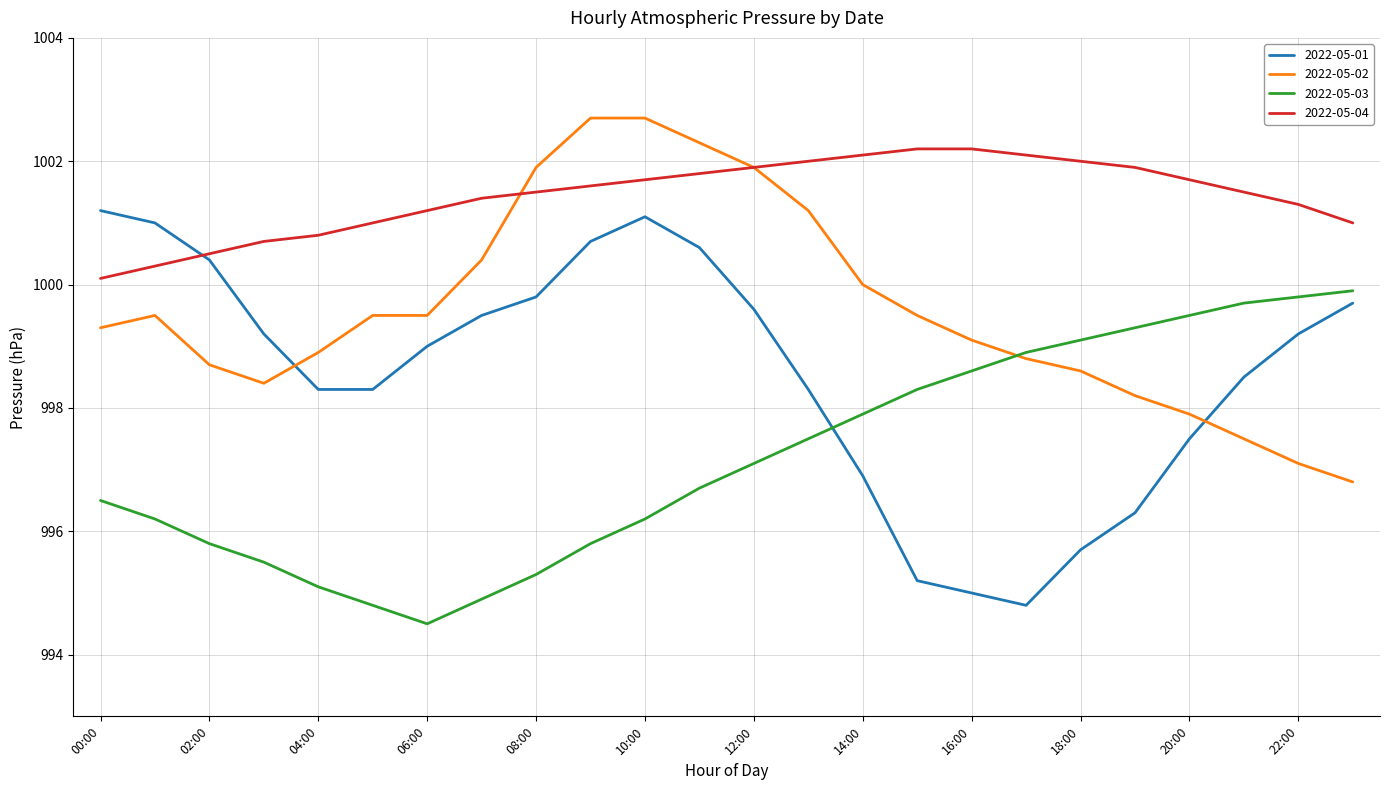

List the series in order of their peak value, lowest first.

2022-05-03, 2022-05-01, 2022-05-04, 2022-05-02